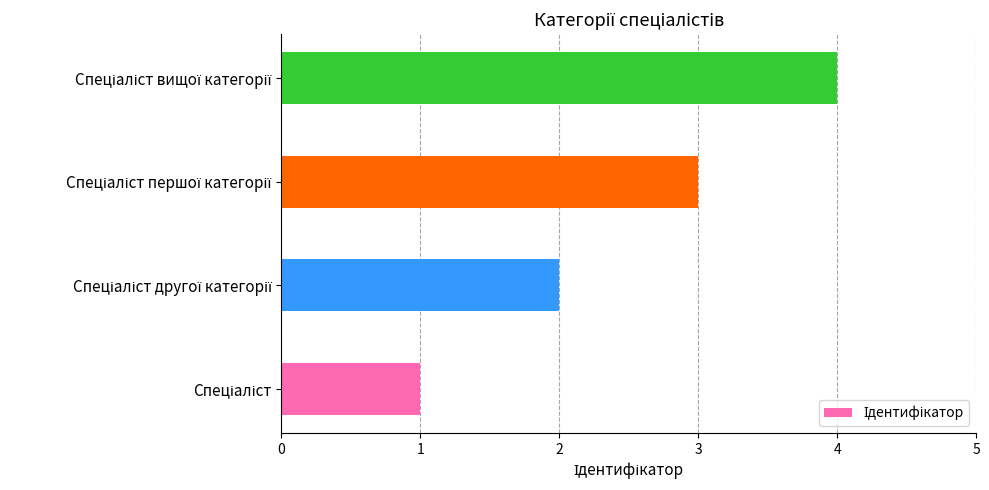

What is the greatest value displayed?

4